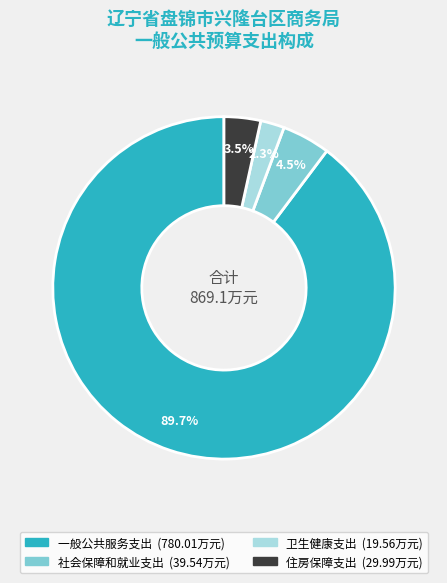

Which has a higher value, 卫生健康支出 or 一般公共服务支出?

一般公共服务支出